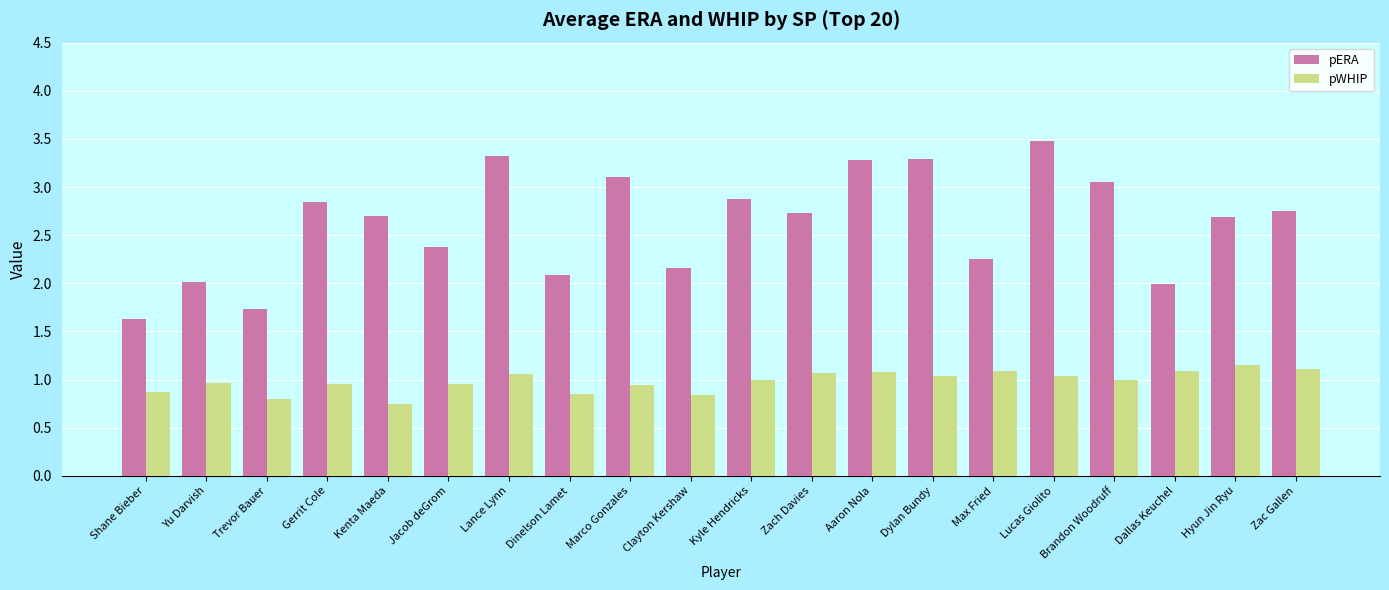

Is it true that pWHIP equals 1.1 at Max Fried?

True